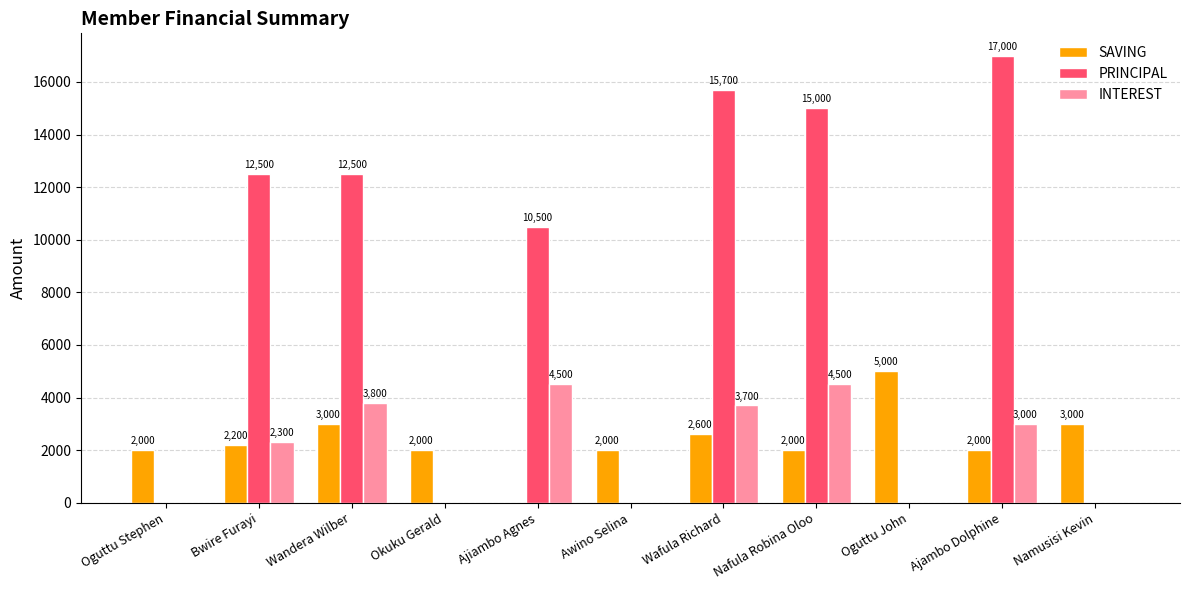

Which category has the highest value across all series?

Ajambo Dolphine